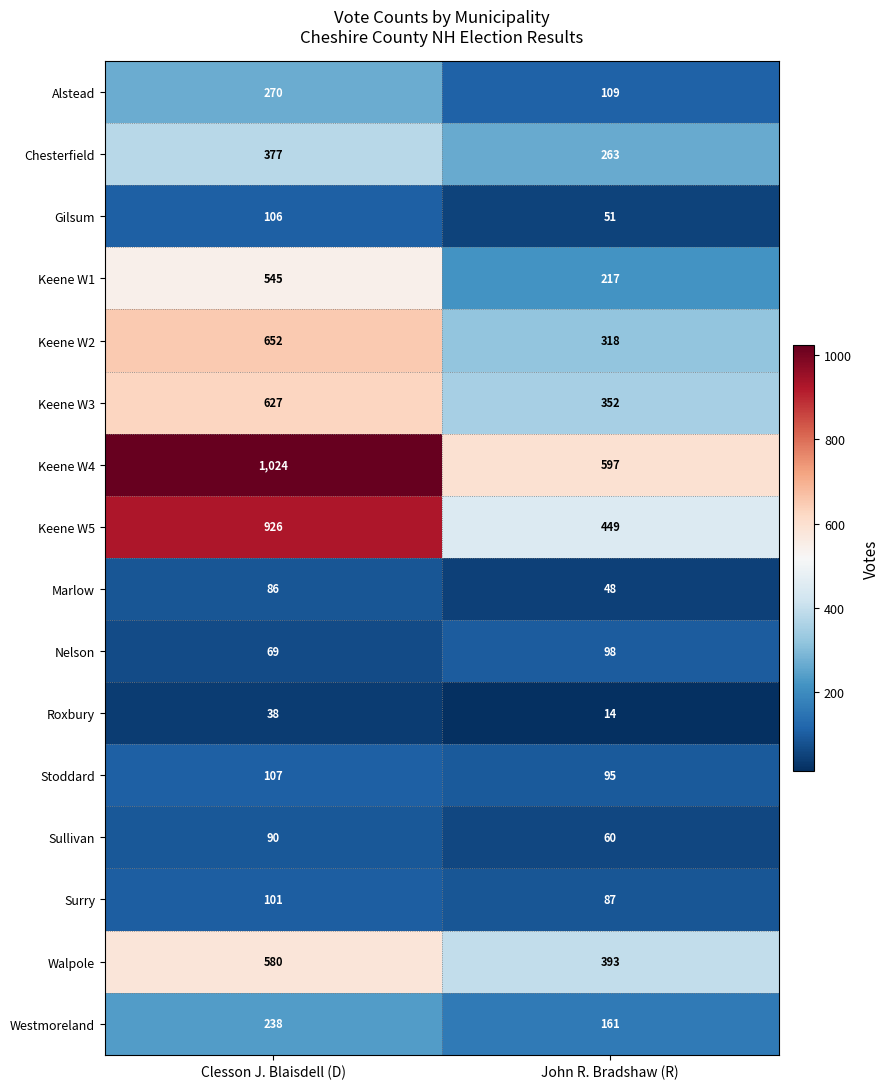

At which label does Nelson reach its minimum?

Clesson J. Blaisdell (D)